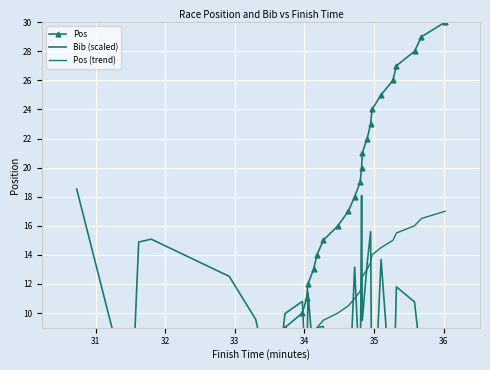

List the series in order of their peak value, highest first.

Pos, Bib (scaled), Pos (trend)